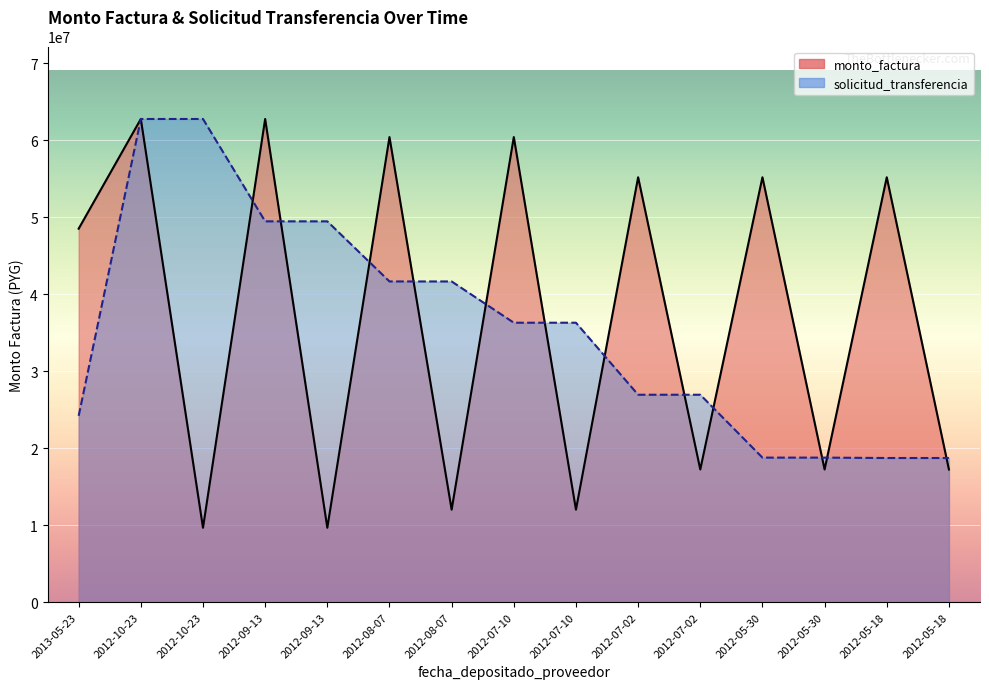

Which series changed the most between 2012-09-13 and 2012-08-07?

monto_factura